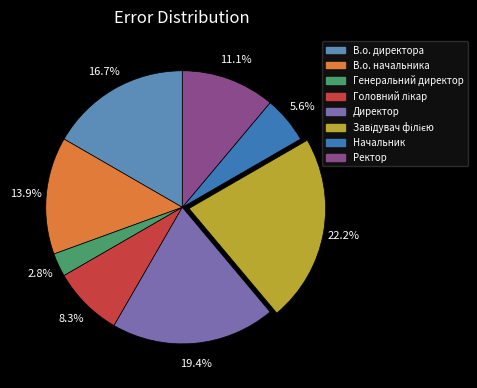

Count the number of slices in the pie.

8